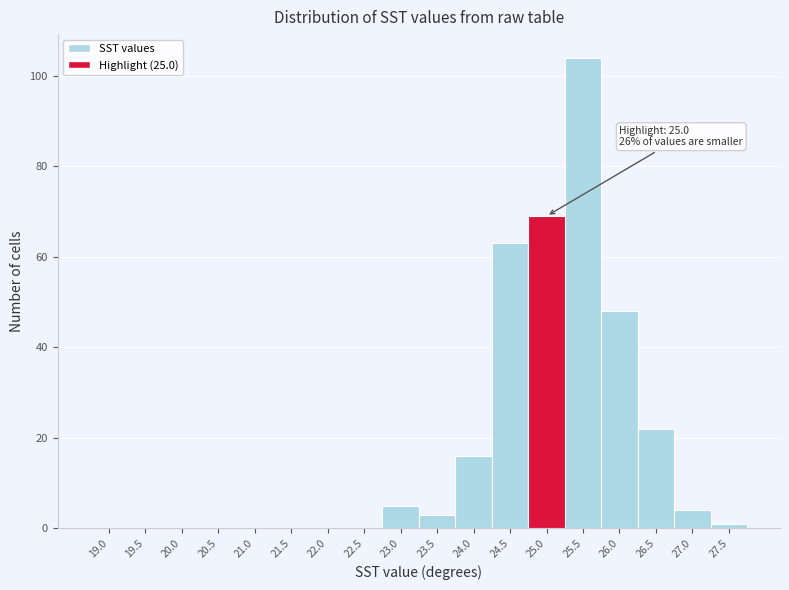

Reading left to right, what are all the values shown in this chart?

19.0=0	19.5=0	20.0=0	20.5=0	21.0=0	21.5=0	22.0=0	22.5=0	23.0=5	23.5=3	24.0=16	24.5=63	25.0=69	25.5=104	26.0=48	26.5=22	27.0=4	27.5=1